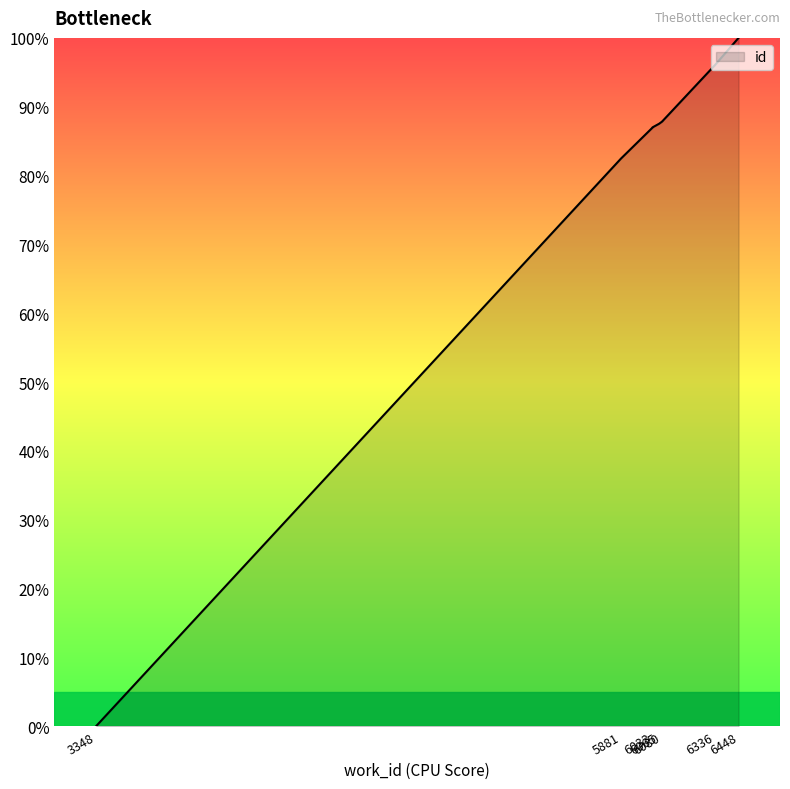

What is the maximum value shown in the chart?

100.0